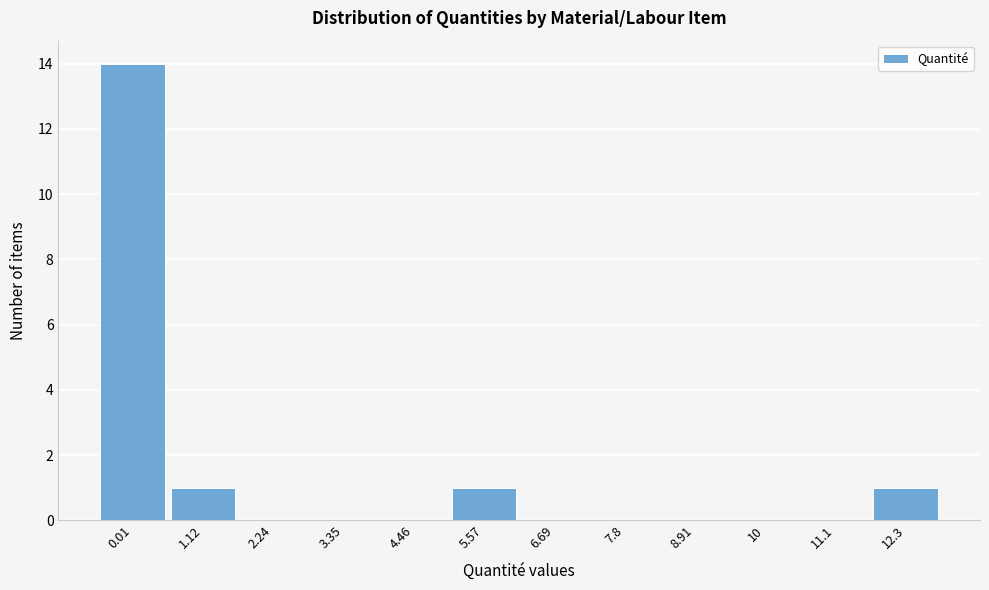

Reading right to left, list all the values displayed in this chart.

12.3=1	11.1=0	10=0	8.91=0	7.8=0	6.69=0	5.57=1	4.46=0	3.35=0	2.24=0	1.12=1	0.01=14